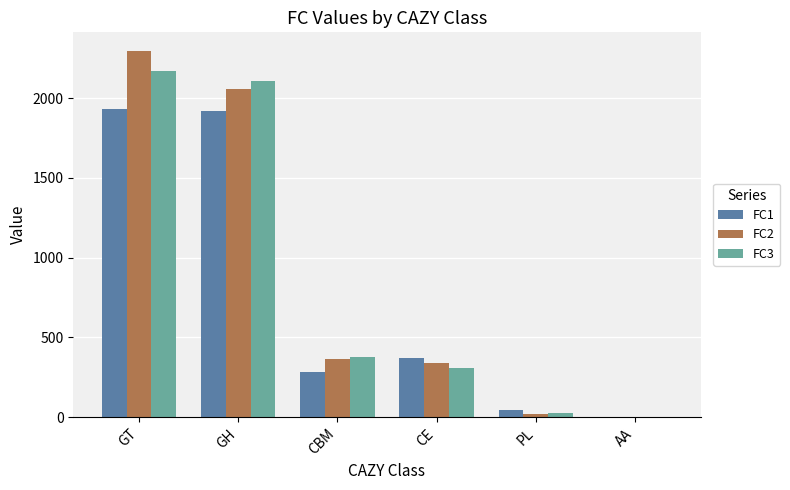

Which series has the widest spread of values?

FC2